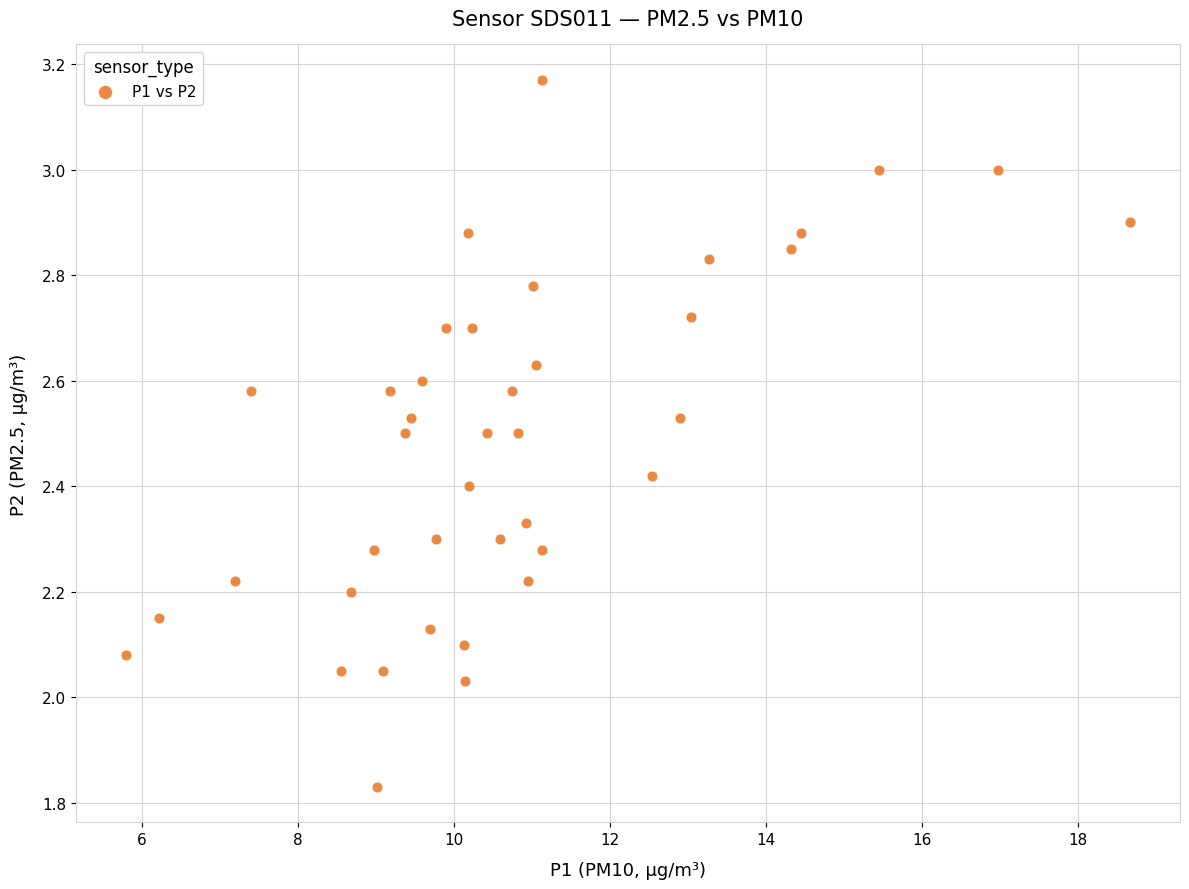

What is the range of X values (max minus min)?

12.9